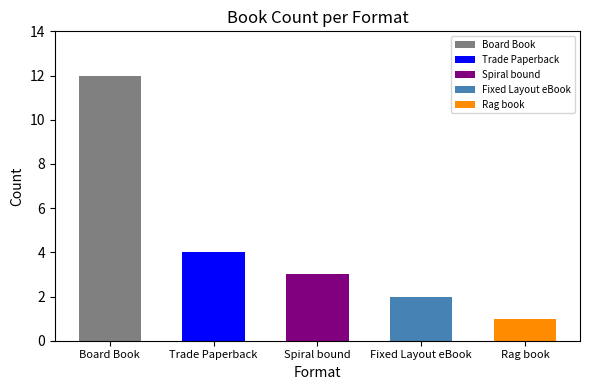

At which label is Count closest to 5?

Trade Paperback